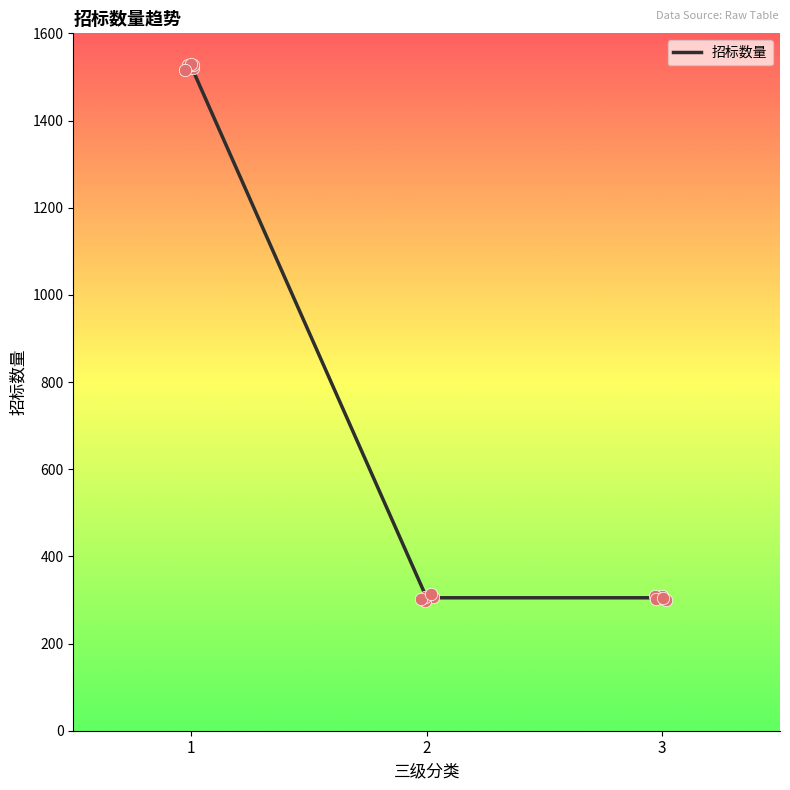

Approximately how many times larger is the value at 2 compared to 1?

0.2